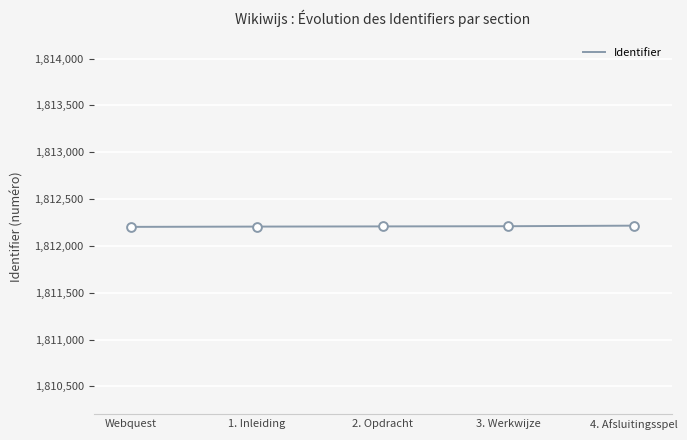

What is the ratio of the value at Webquest to the value at 4. Afsluitingsspel?

1.0